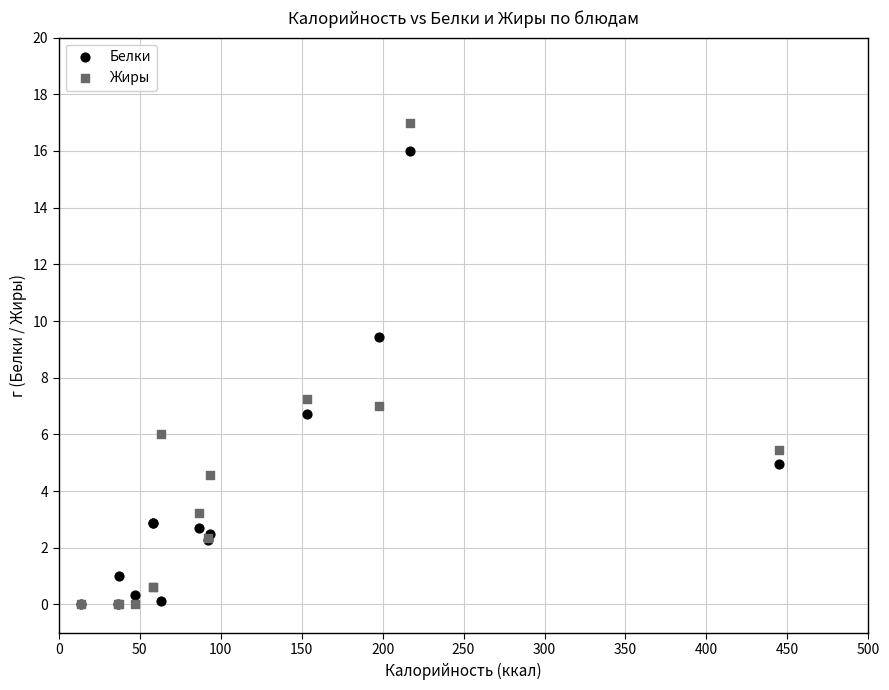

Across all series, what Y value is closest to 8?

7.3